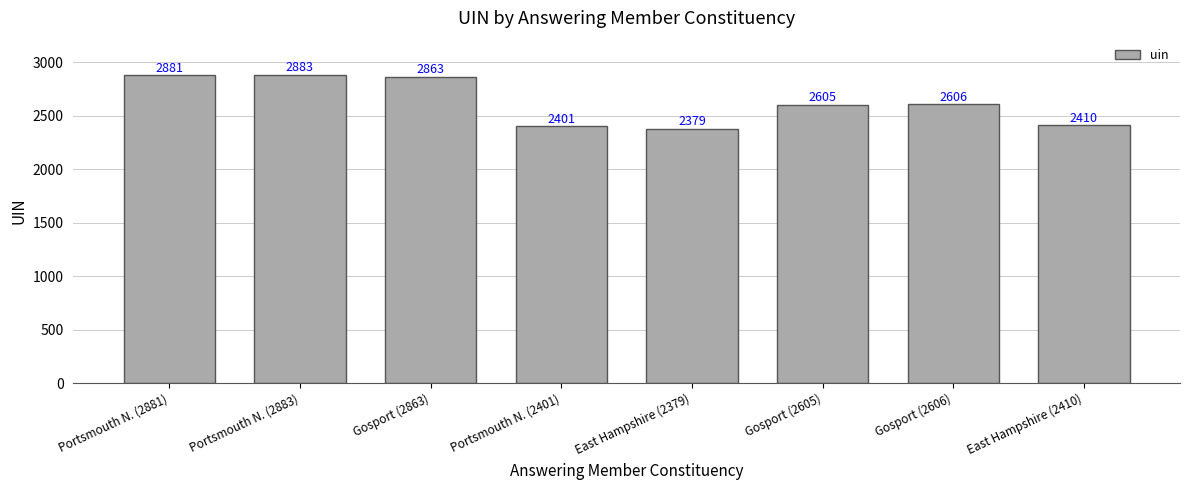

Reading left to right, what are all the values shown in this chart?

2881	2883	2863	2401	2379	2605	2606	2410